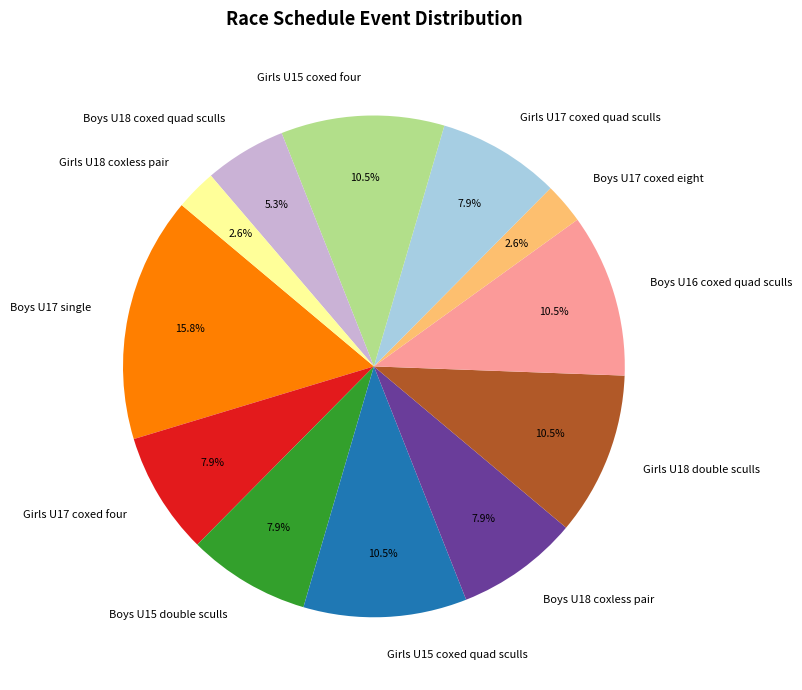

Is the sum of Girls U15 coxed four and Girls U17 coxed quad sculls greater than half?

No